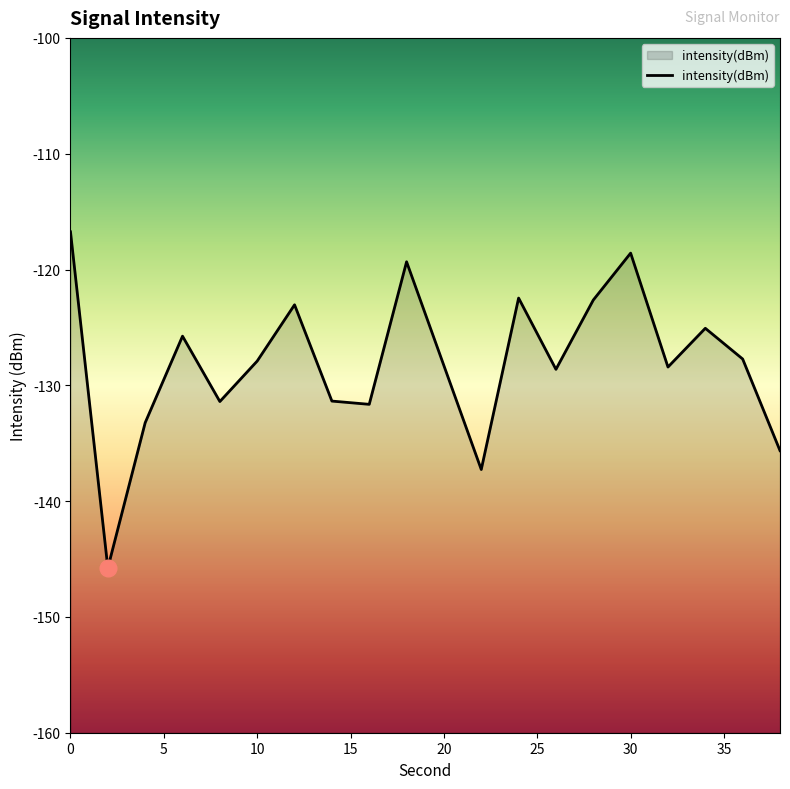

What is the sum of all values?

-2561.0